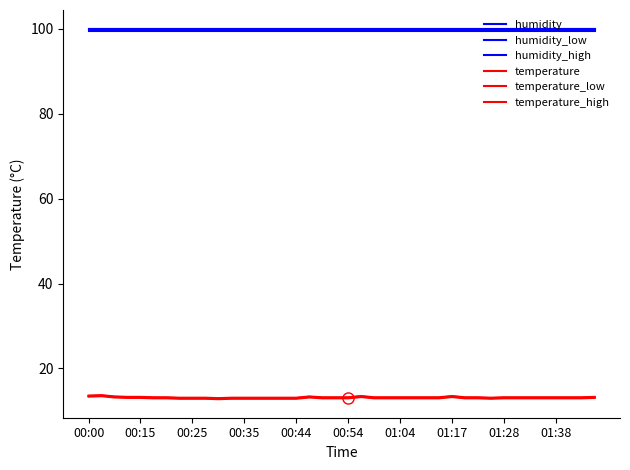

Does the chart display data point markers on the line(s)?

No